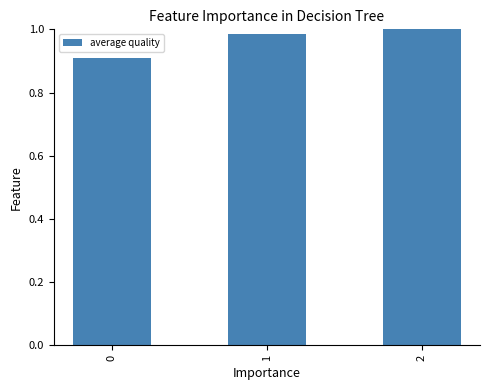

What value does the data have at 0?

0.9